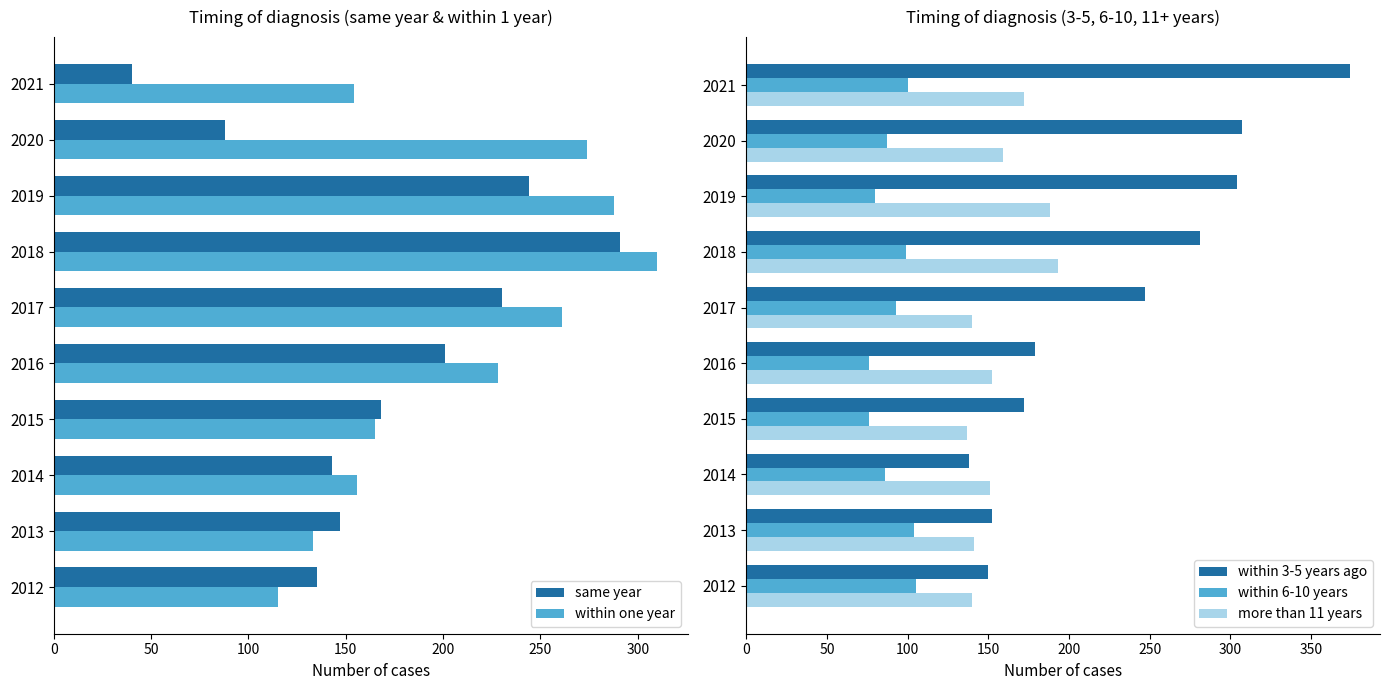

What is the sum of all within 3-5 years ago values?

2304